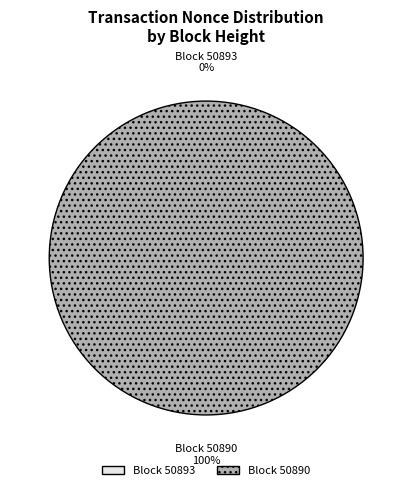

To the nearest percent, what is the average slice percentage?

50%